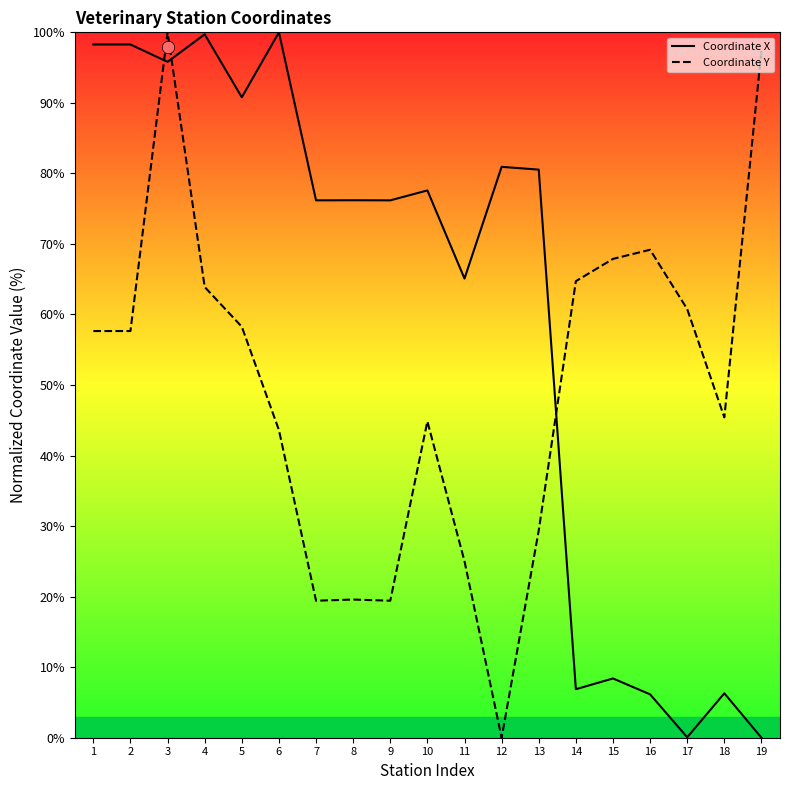

At how many categories does at least one series exceed 85?

7